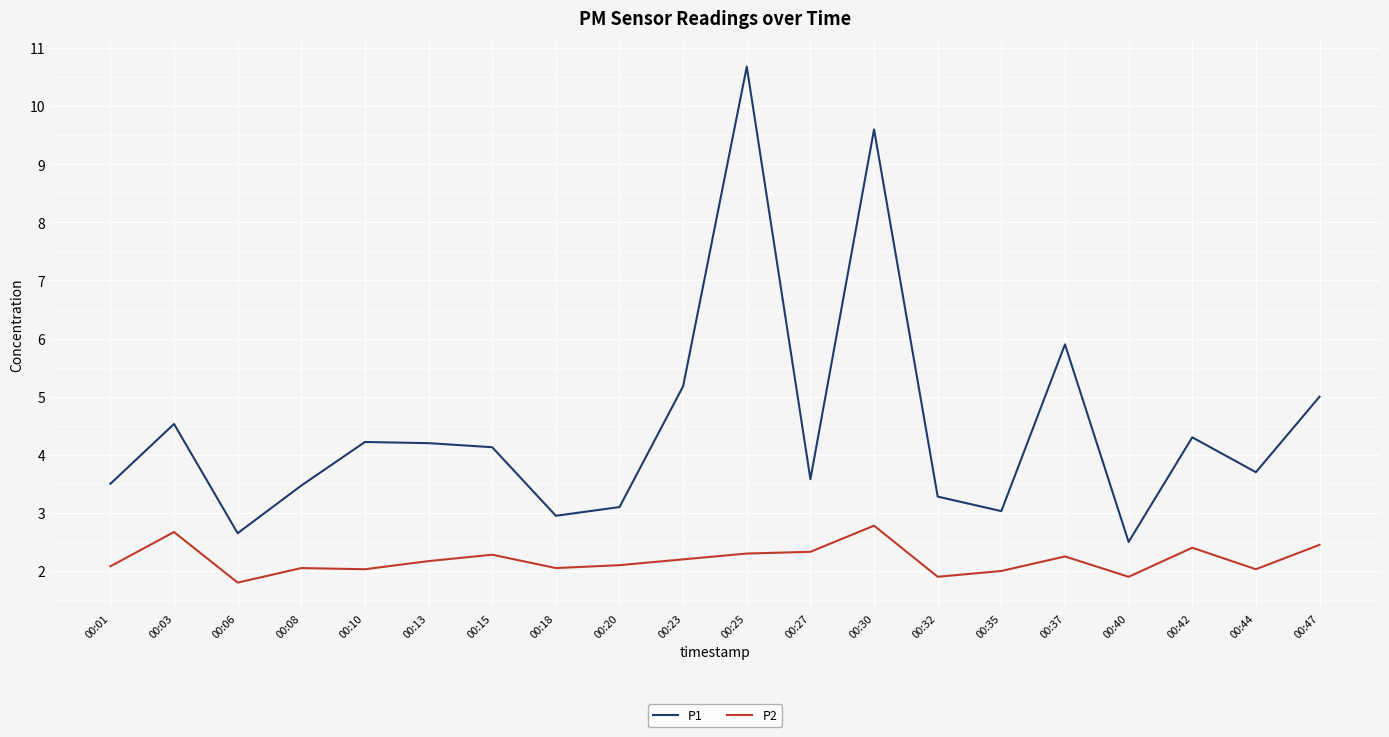

True or false: P2 has more than 1 points higher than both neighbors.

True